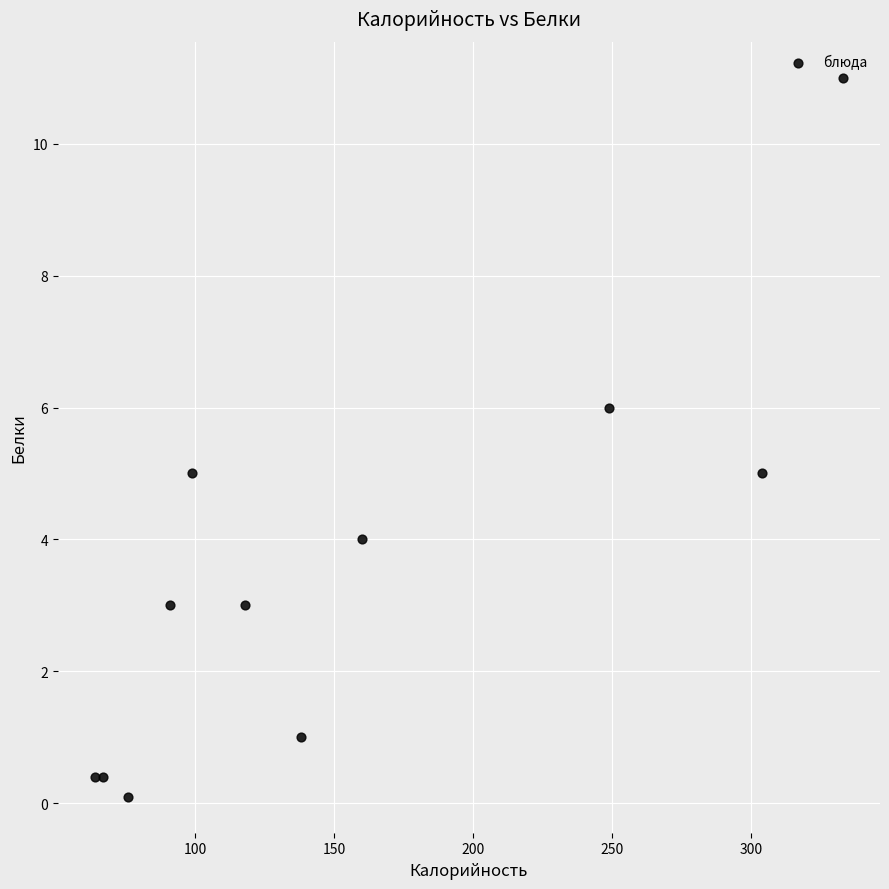

What is the range of X values (max minus min)?

269.0